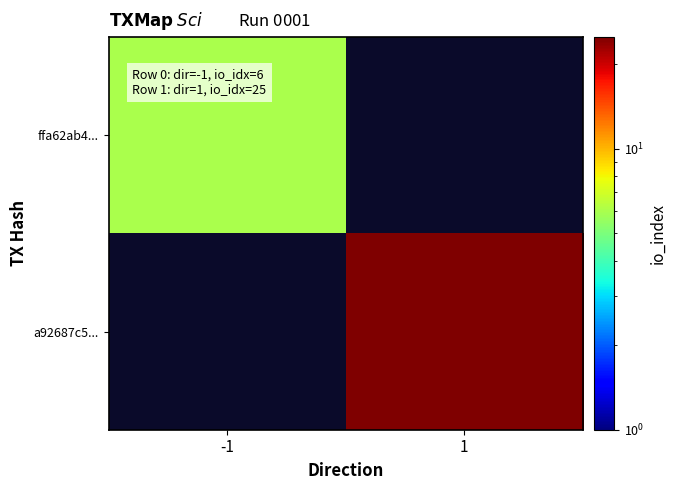

True or false: ffa62ab4... has a value of 10.4 at -1.

False